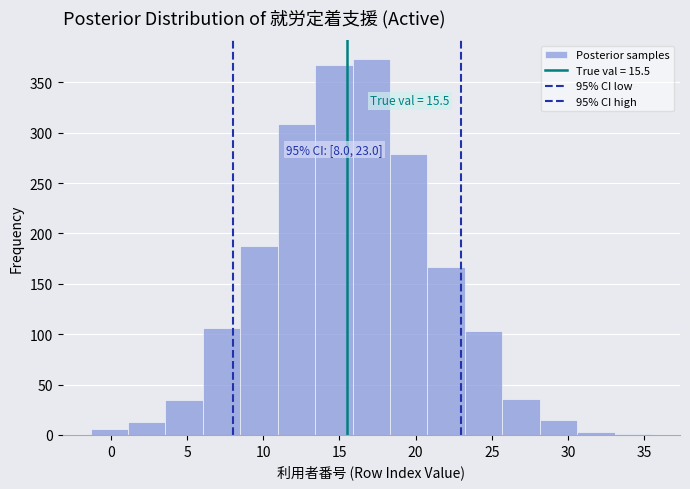

Over which range of the x-axis is the bar tallest?

16.0 to 18.5